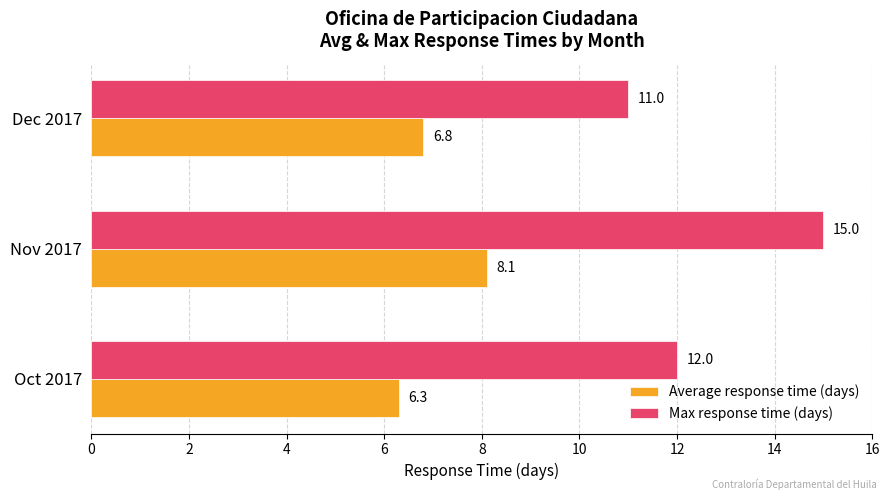

Which series has the widest spread of values?

Max response time (days)